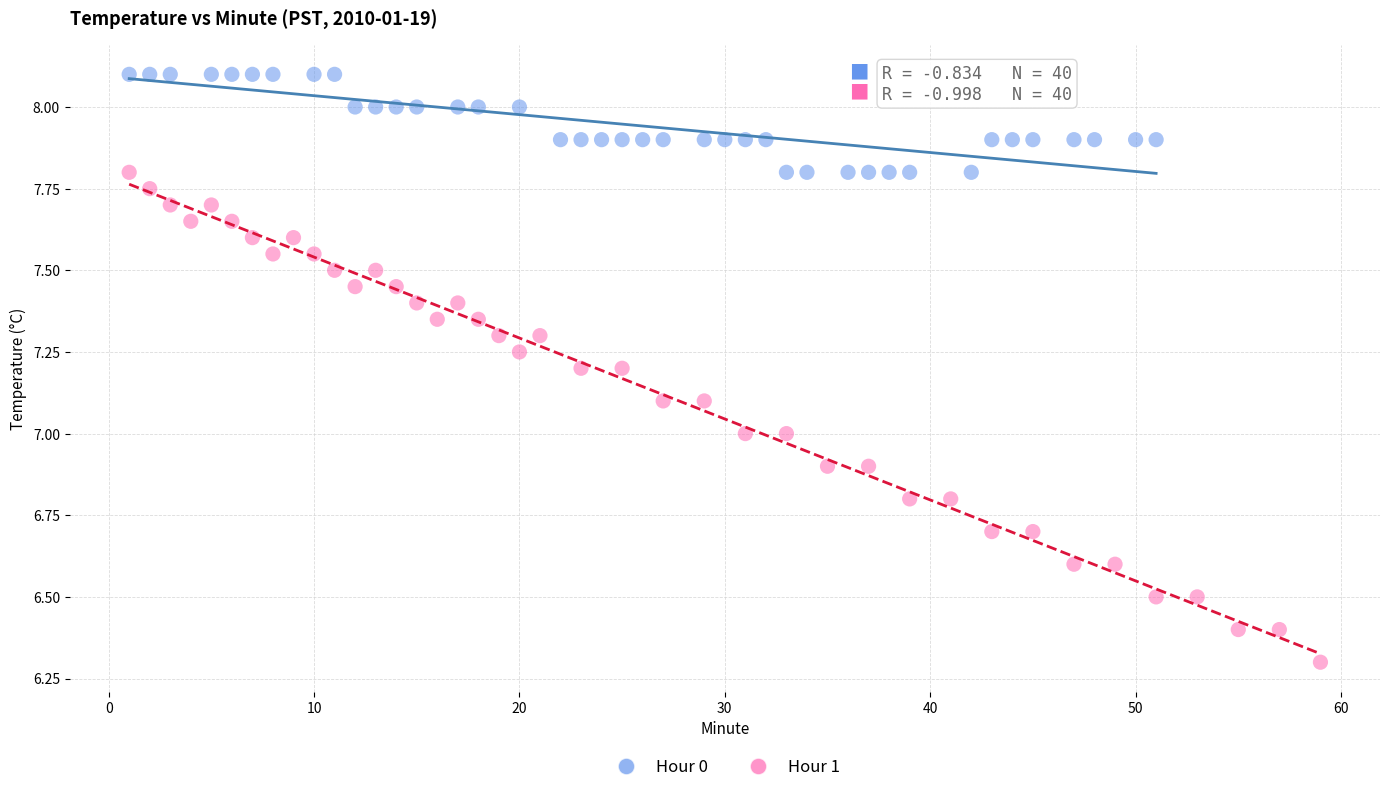

Which series contains the highest Y value?

Hour 0